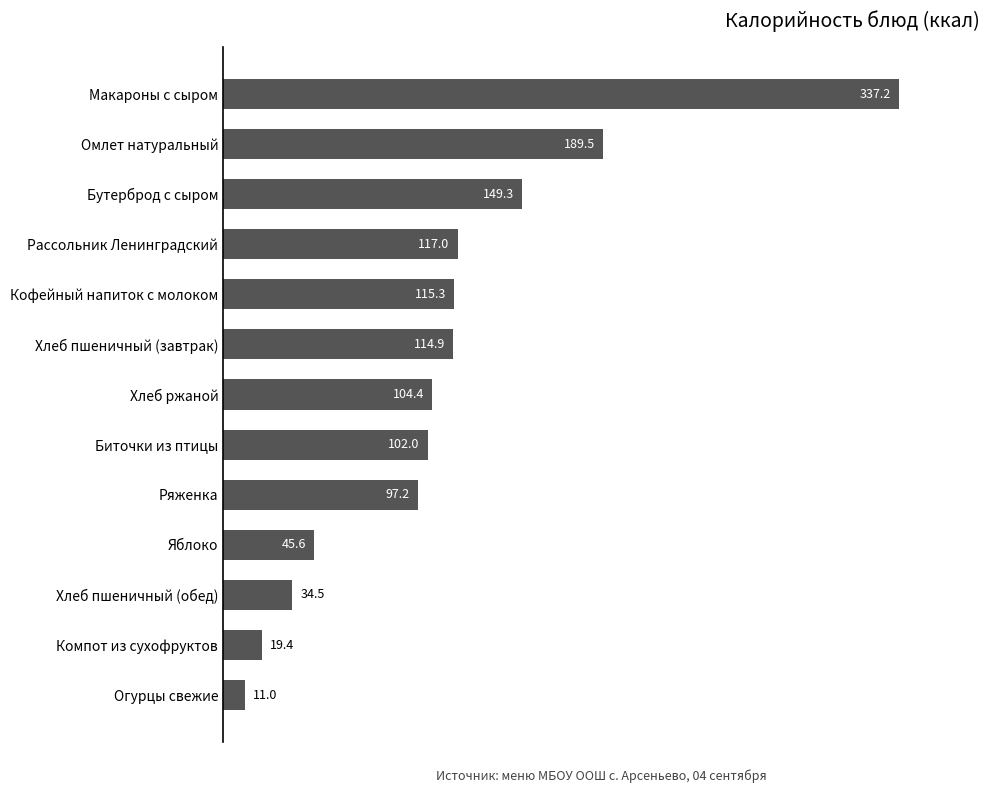

Reading top to bottom, transcribe all the data shown in this chart.

Макароны с сыром=337.2	Омлет натуральный=189.5	Бутерброд с сыром=149.3	Рассольник Ленинградский=117.0	Кофейный напиток с молоком=115.3	Хлеб пшеничный (завтрак)=114.9	Хлеб ржаной=104.4	Биточки из птицы=102.0	Ряженка=97.2	Яблоко=45.6	Хлеб пшеничный (обед)=34.5	Компот из сухофруктов=19.4	Огурцы свежие=11.0